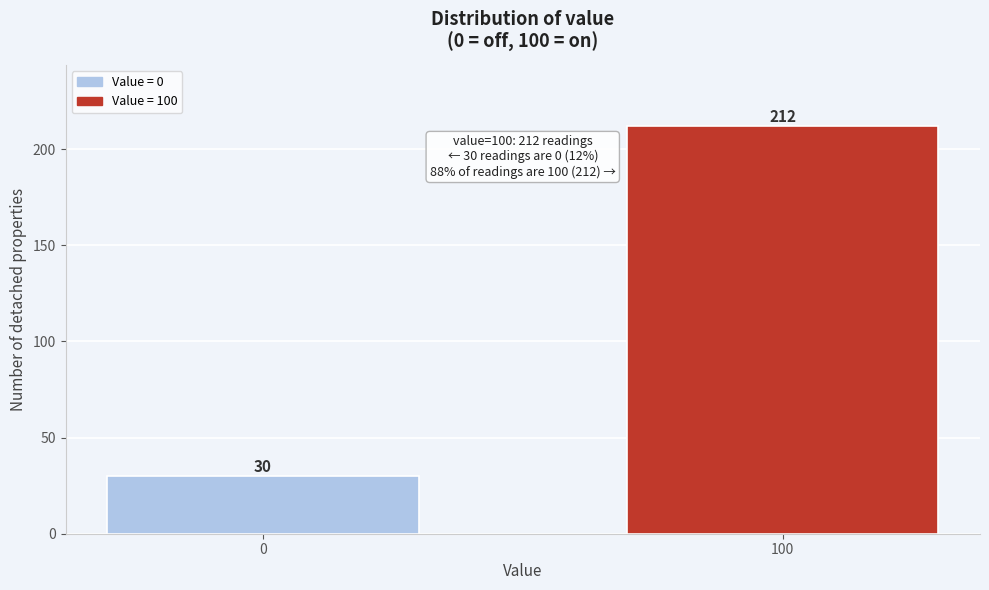

Reading left to right, list all the values displayed in this chart.

0=30	100=212